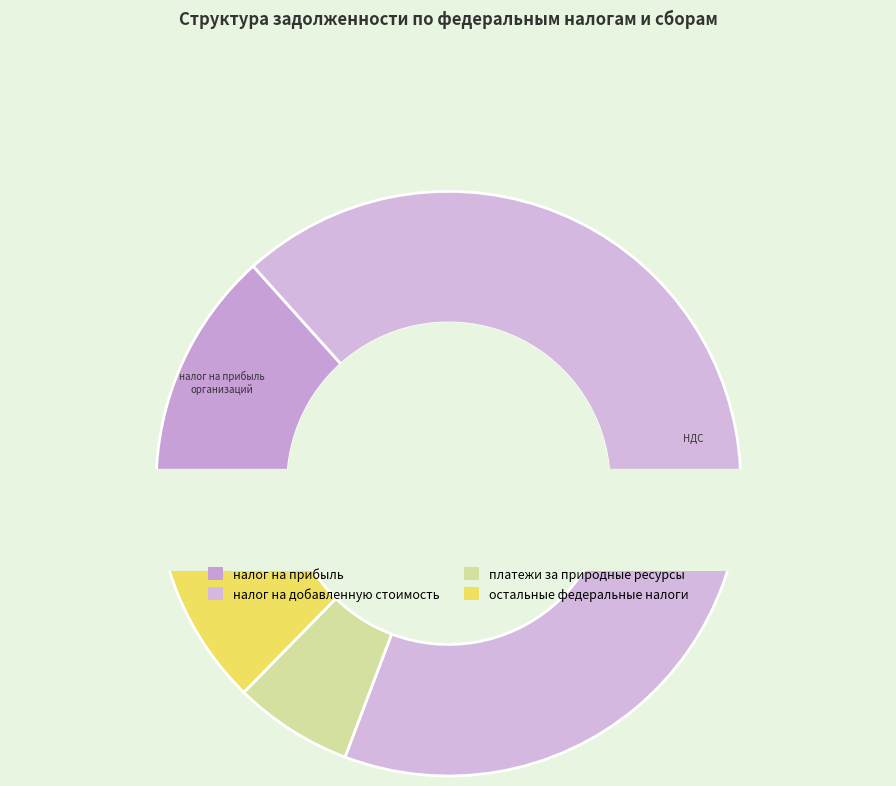

Count the number of slices in the pie.

4